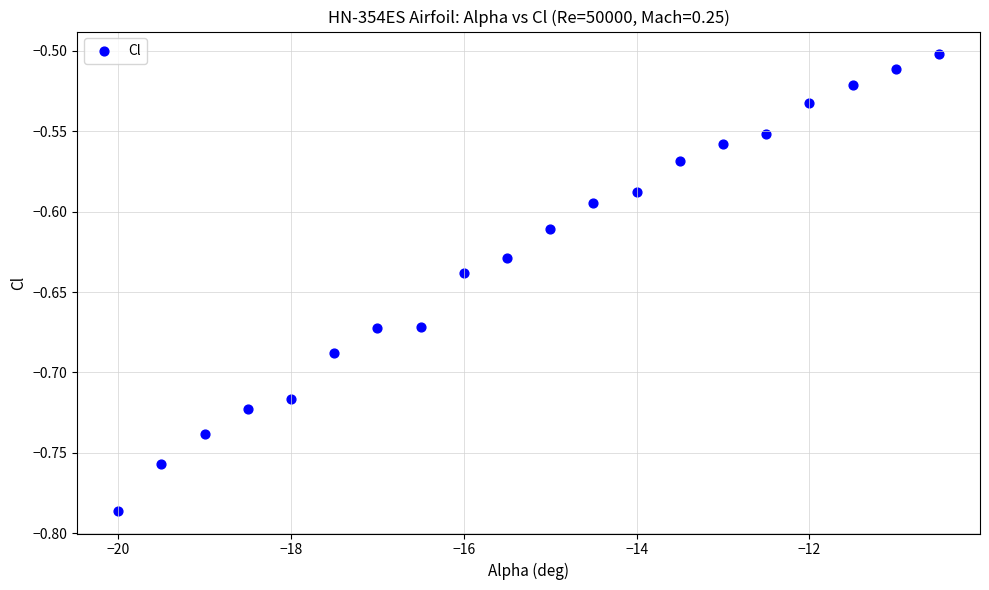

What is the range of Y values (max minus min)?

0.3